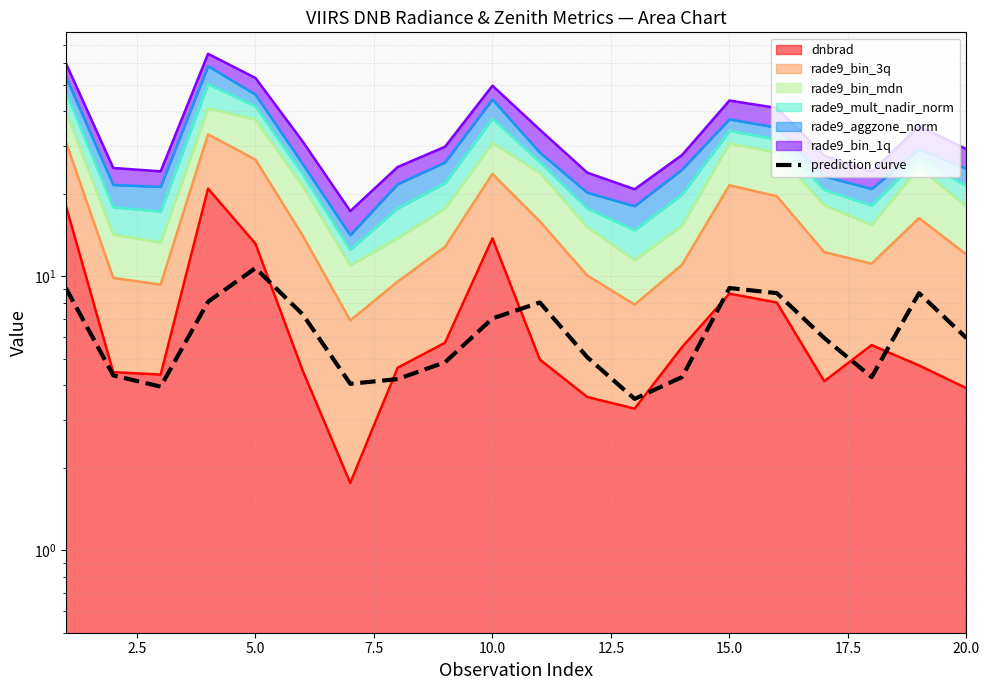

How many data points are above 5?

12